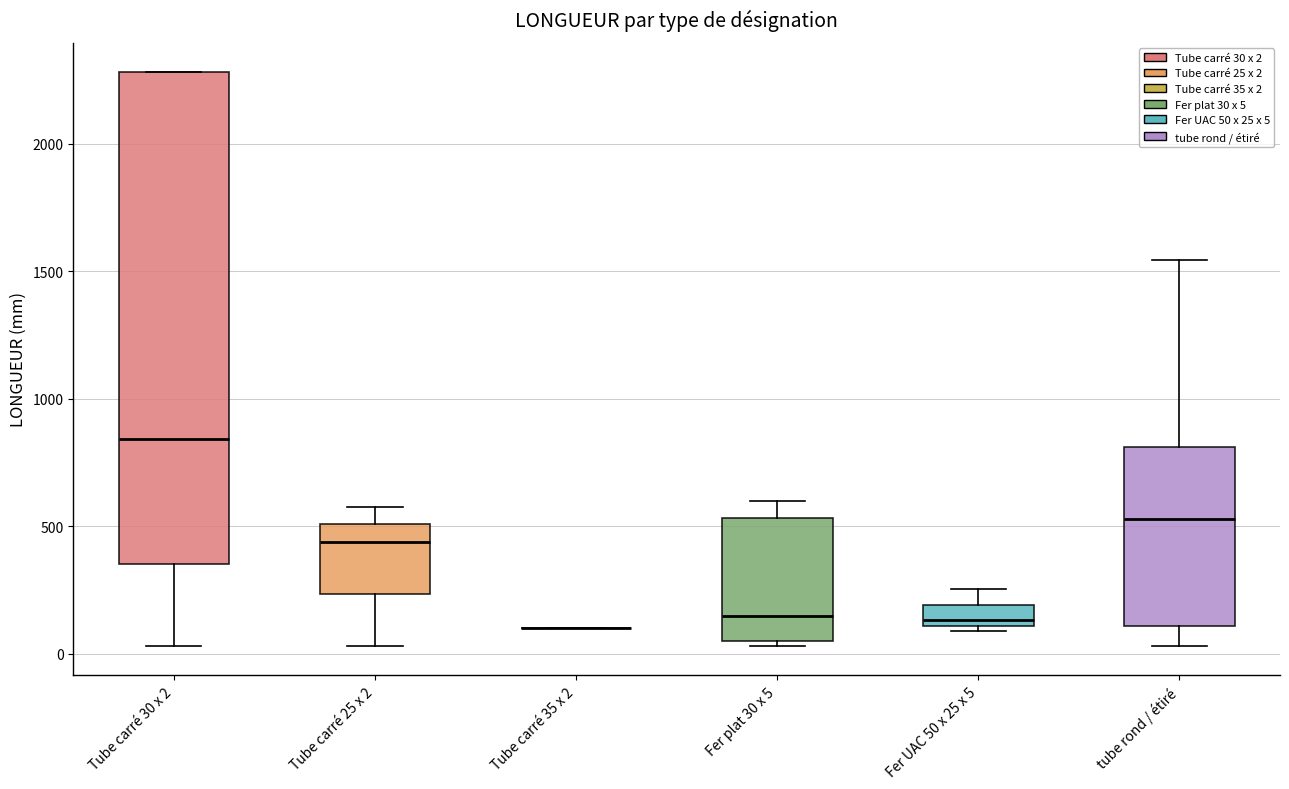

Reading left to right, transcribe this box plot: for each box, give where its median line is, the range the box spans, and where its two whiskers end, as read against the y-axis. The values are not printed on the chart, so give them approximately, as read against the axis.

Tube carré 30 x 2: median 850, box 350 to 2300, whiskers 50 to 2300
Tube carré 25 x 2: median 450, box 250 to 500, whiskers 50 to 600
Tube carré 35 x 2: box collapsed to a line at 100, whiskers 100 to 100
Fer plat 30 x 5: median 150, box 50 to 550, whiskers 50 (just below the box's lower edge) to 600
Fer UAC 50 x 25 x 5: median 150, box 100 to 200, whiskers 100 (just below the box's lower edge) to 250
tube rond / étiré: median 550, box 100 to 800, whiskers 50 to 1550